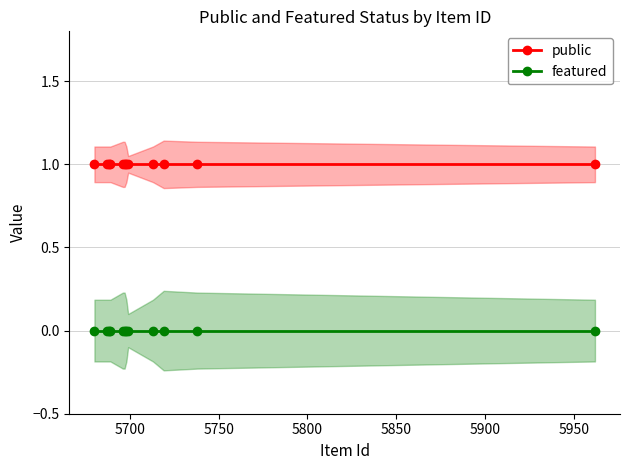

True or false: public and featured cross at least once.

False